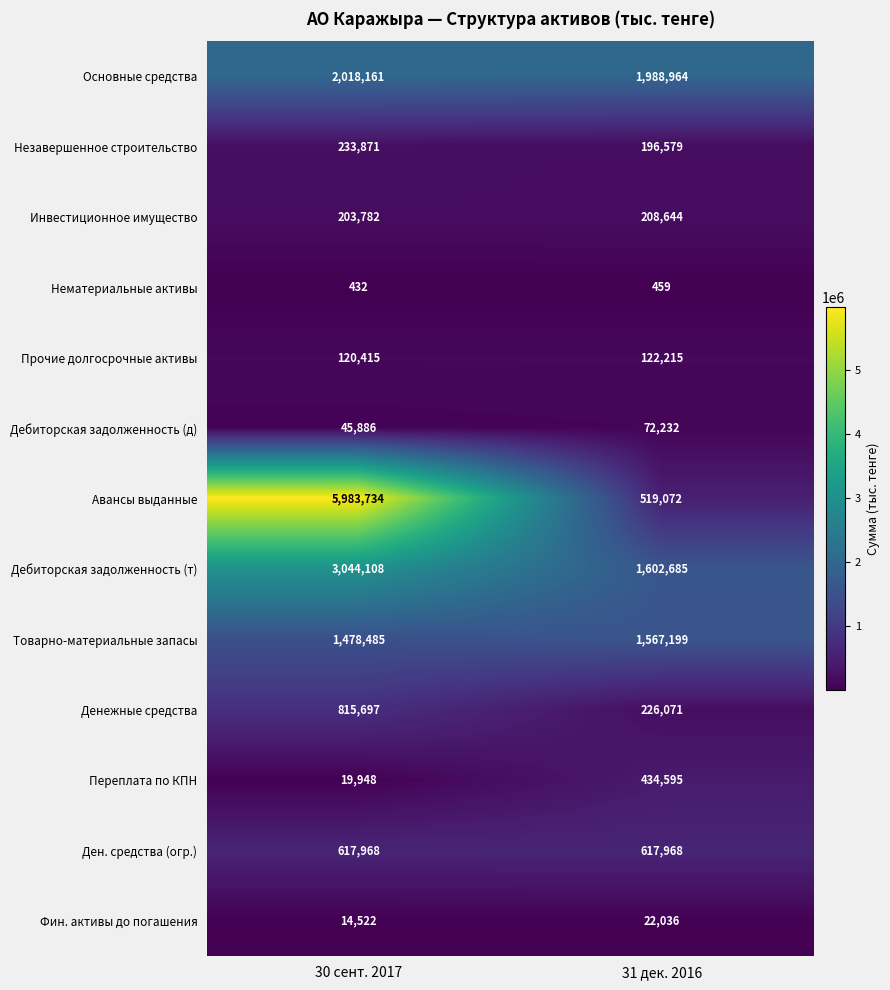

Count the number of data series in this chart.

13